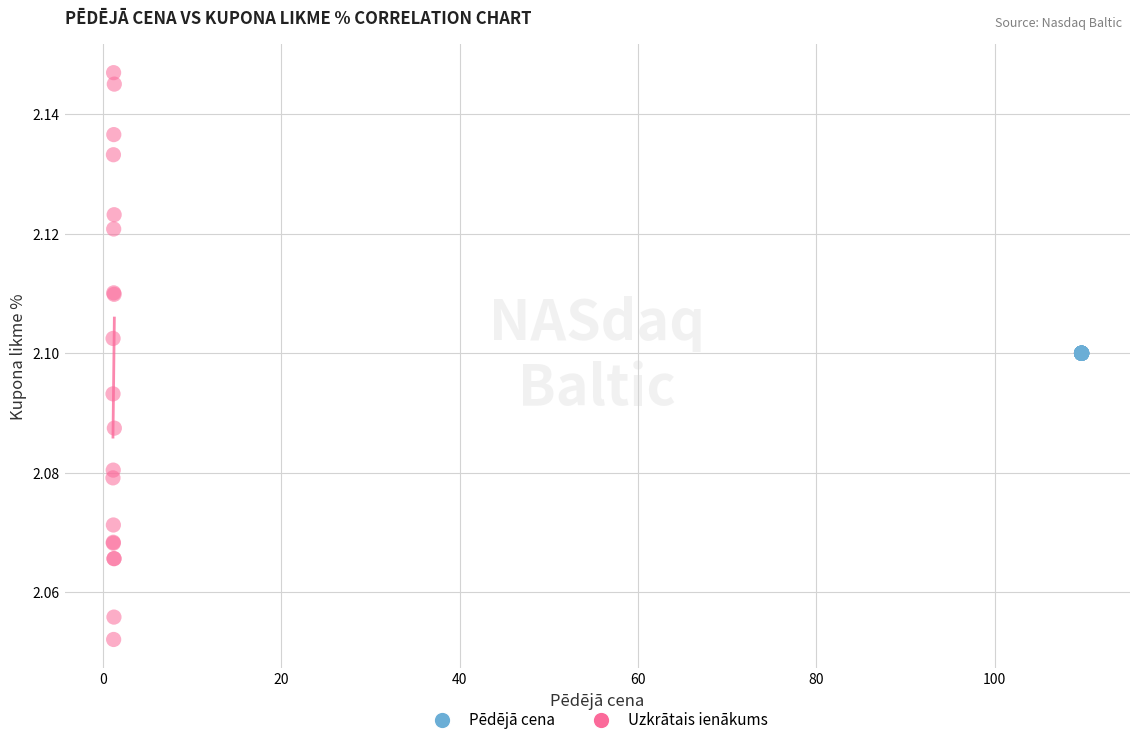

Which series contains the lowest Y value?

Uzkrātais ienākums